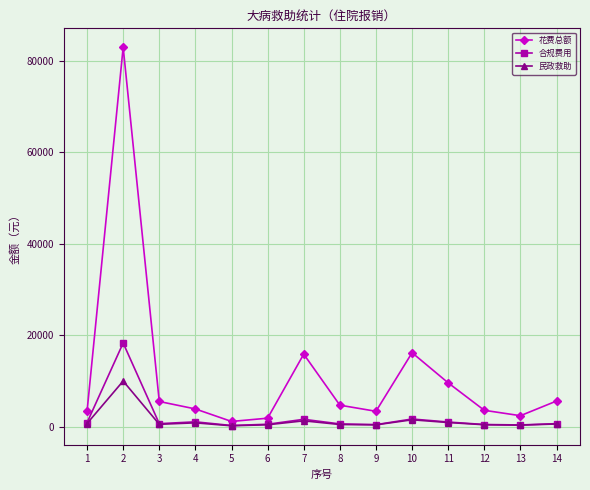

What value does the 民政救助 series have at 11, to the nearest 10?

940